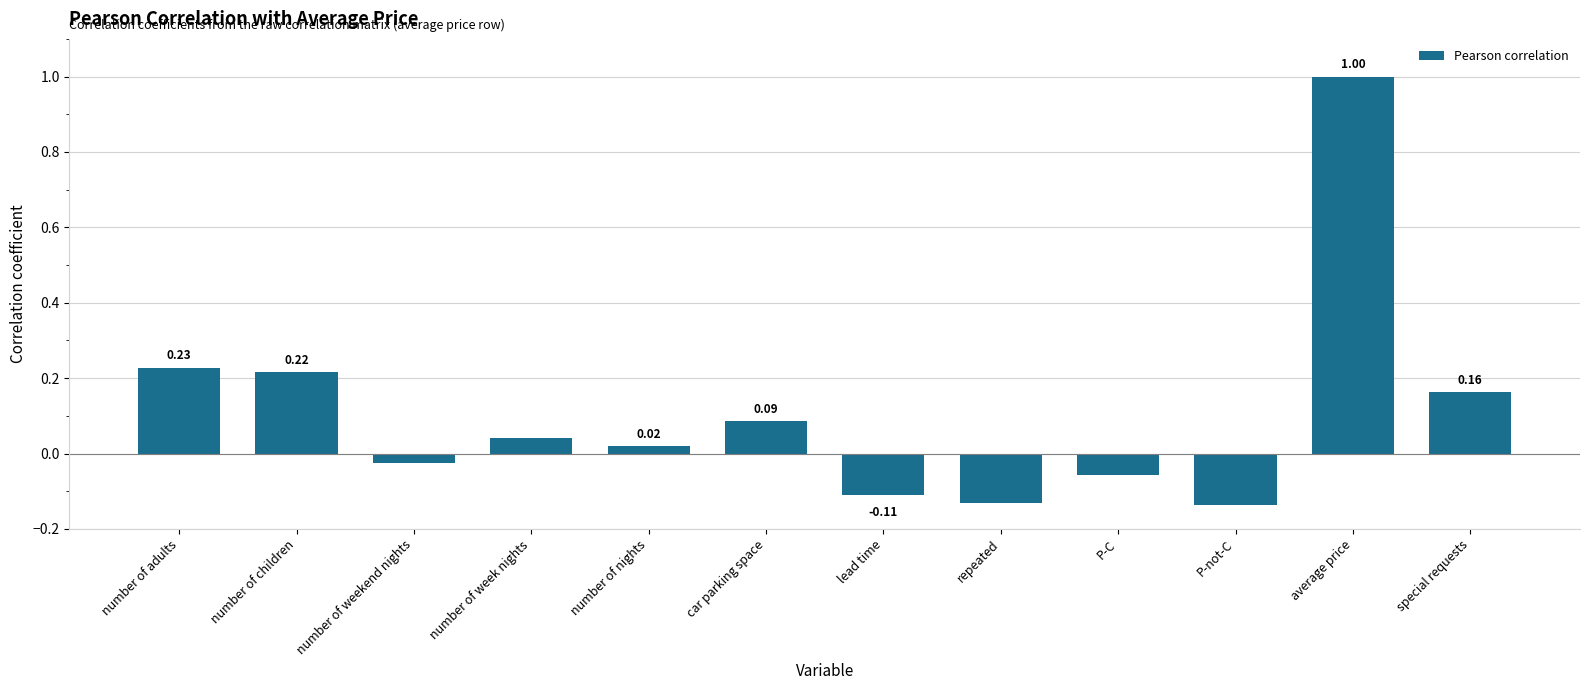

What is the label of the 4th bar from the left?

number of week nights